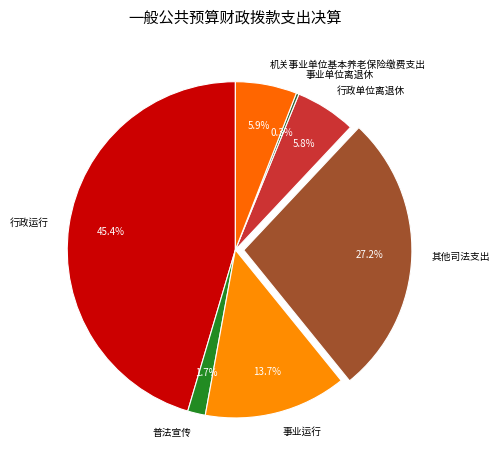

Combined, do 行政单位离退休 and 事业运行 account for over 50%?

No